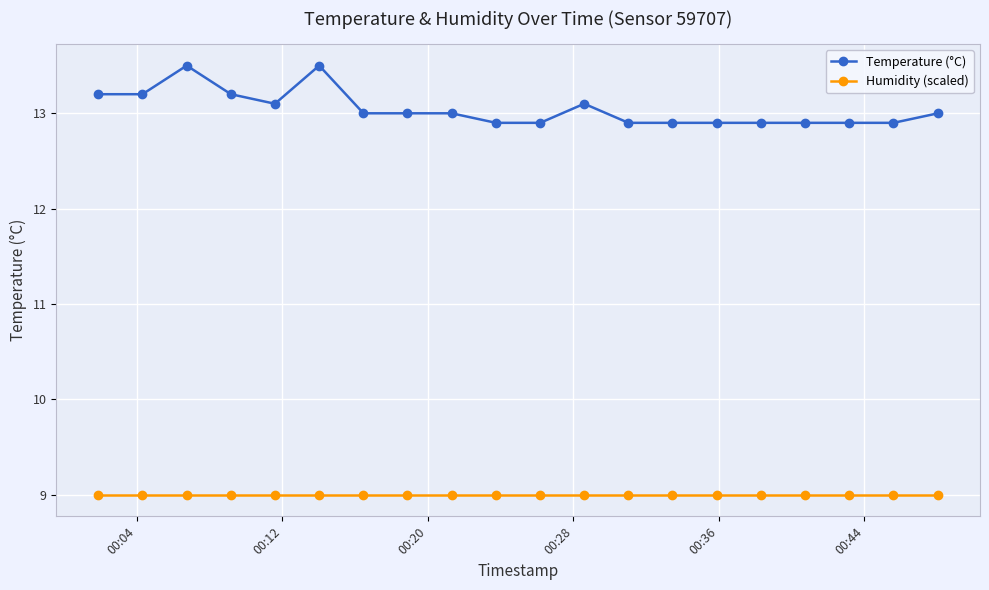

Which series has the widest spread of values?

Temperature (°C)